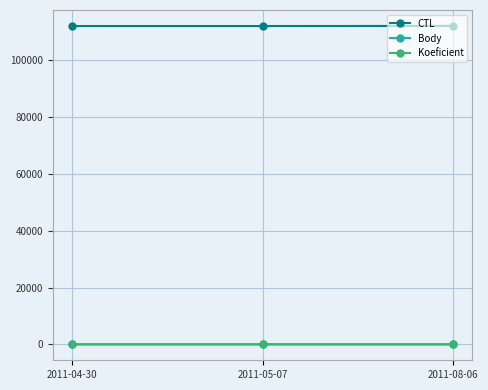

How many data points does each series have?

3